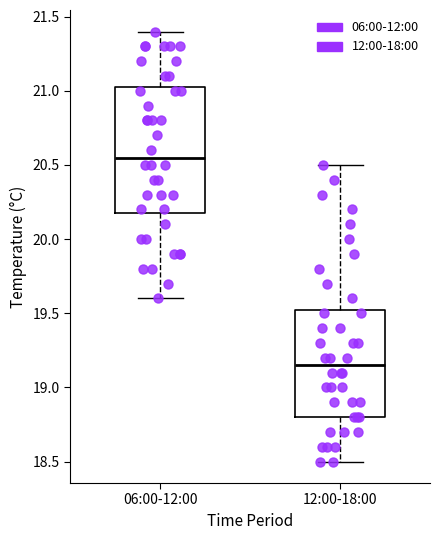

Comparing the boxes themselves (not the whiskers), which one is the tallest?

06:00-12:00